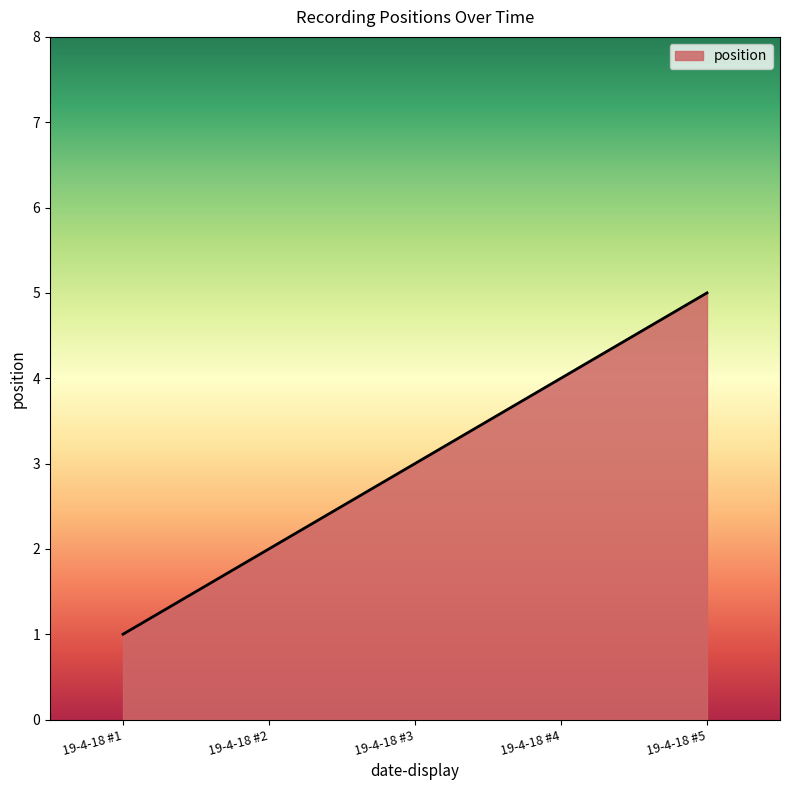

Which has a higher value, 19-4-18 #4 or 19-4-18 #3?

19-4-18 #4